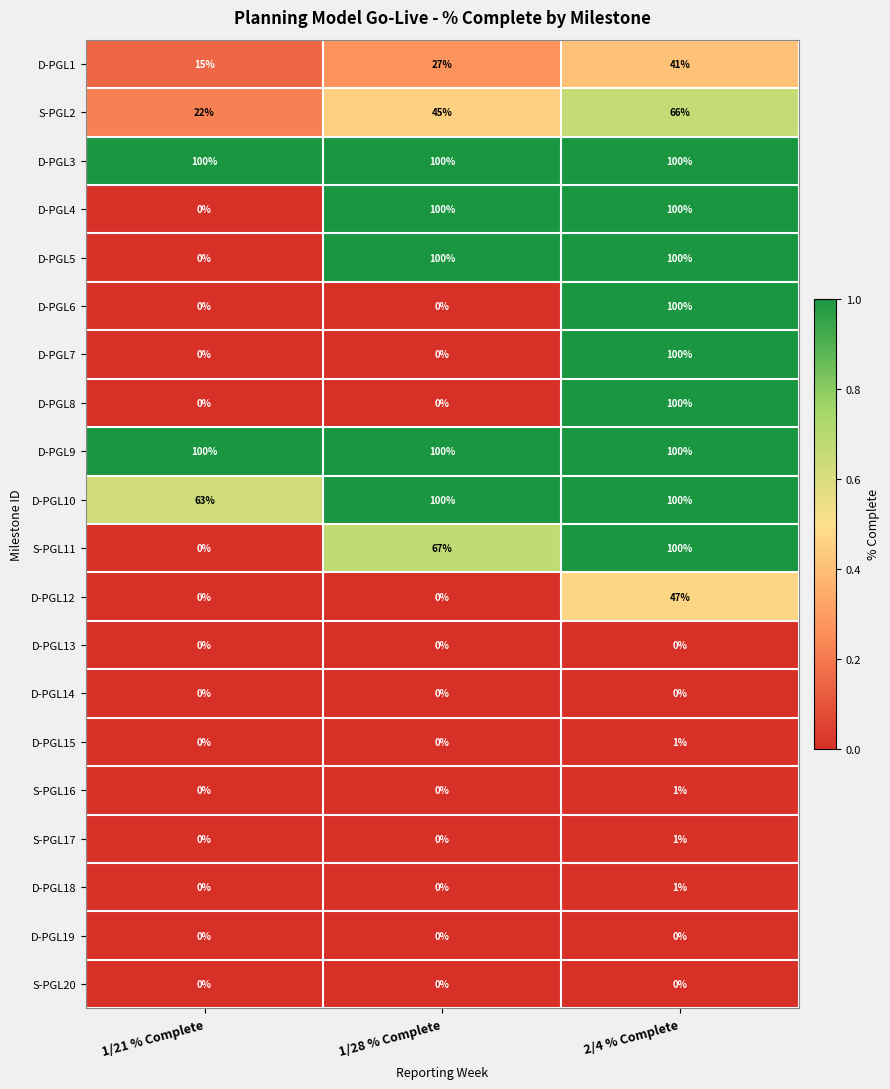

Count the number of categories in the chart.

3